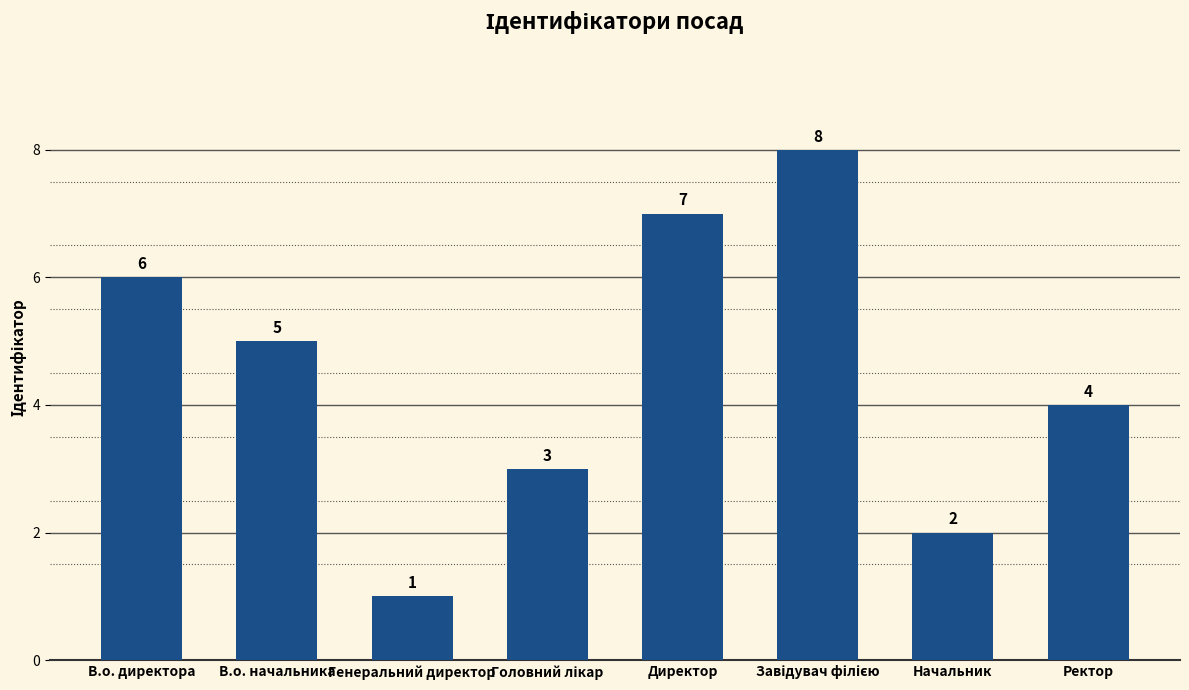

What is the difference between the maximum and minimum values?

7